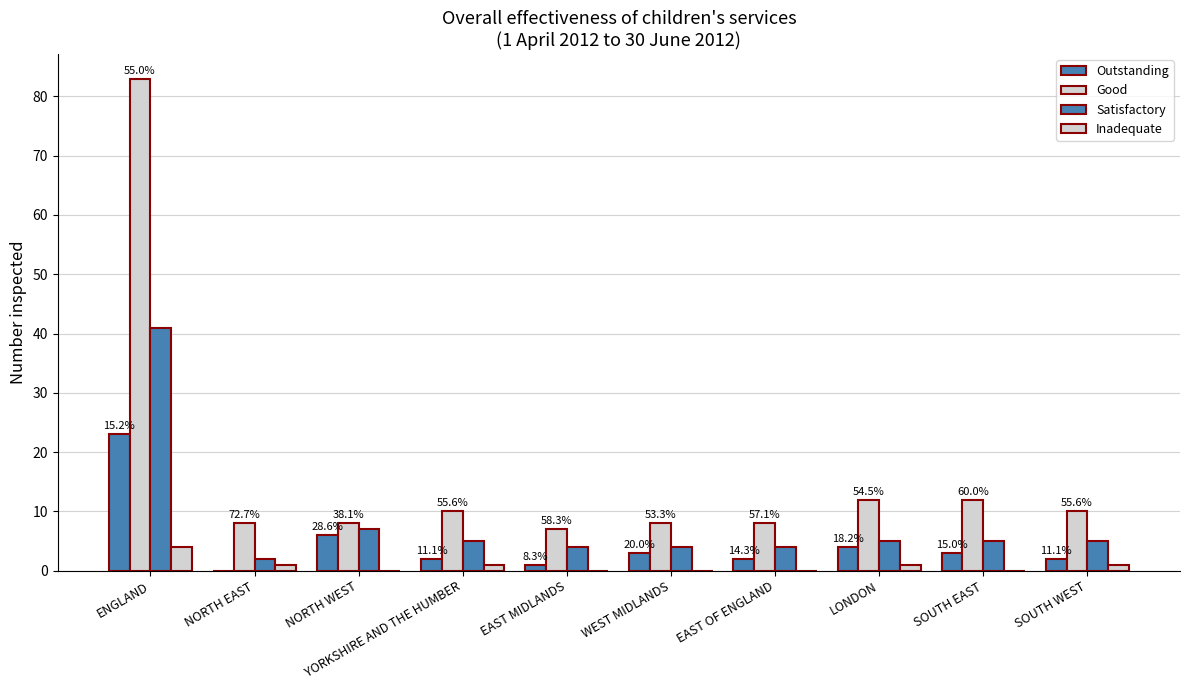

Does the chart contain stacked bars?

No